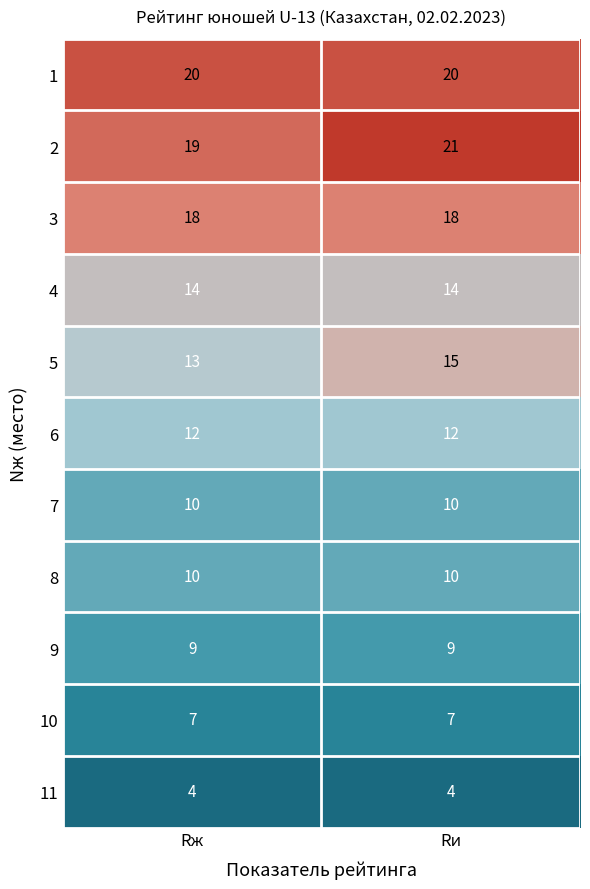

What value does the 1 series have at Rи?

20